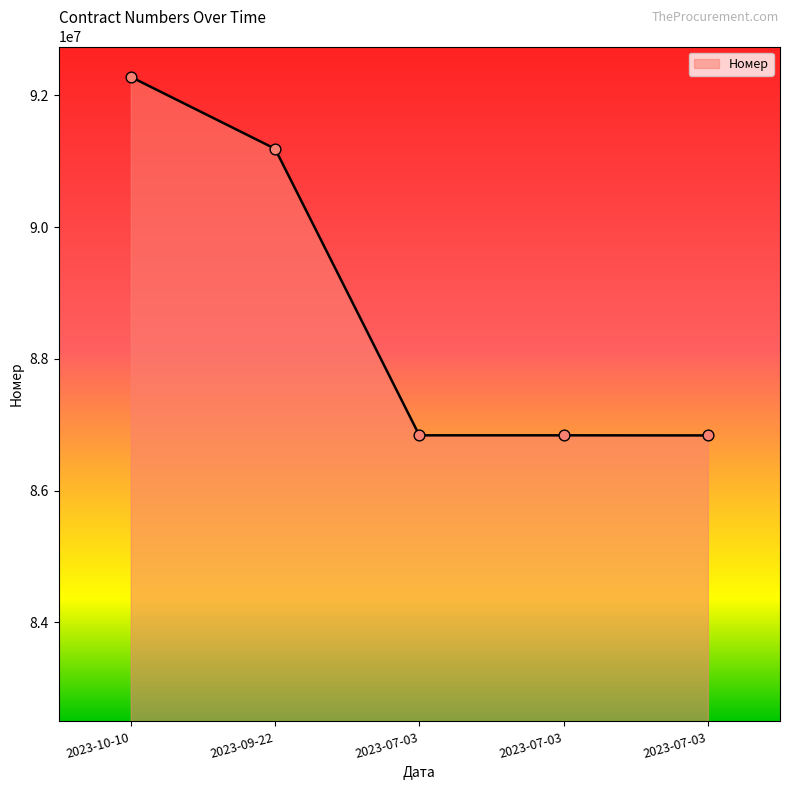

What is the change in value from 2023-07-03 to 2023-07-03?

-1546